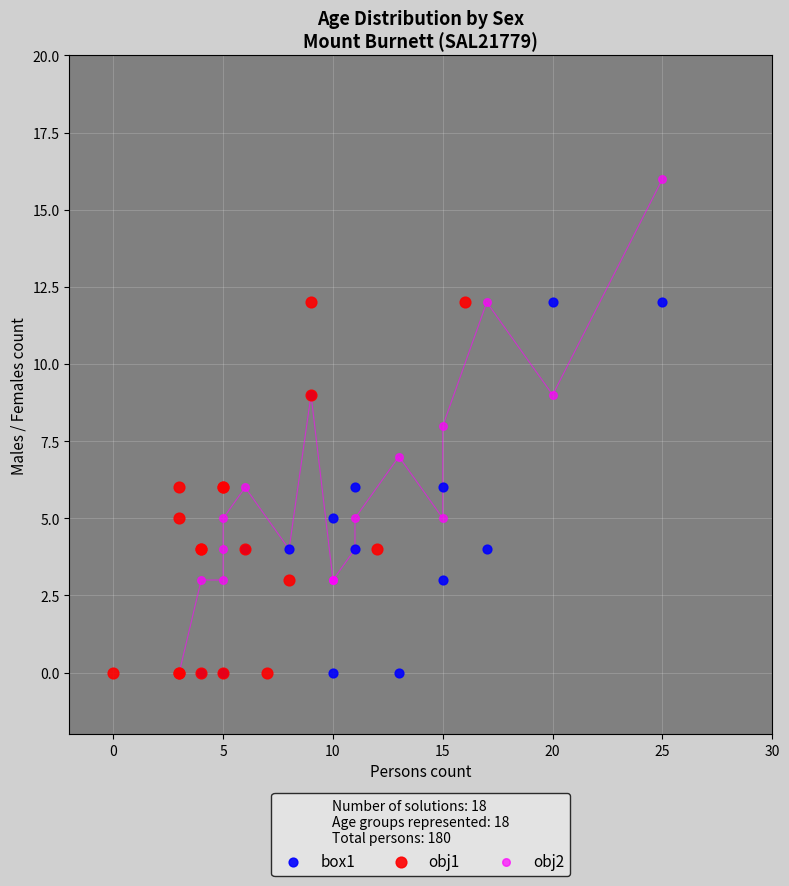

What are all the series names shown in the legend?

box1, obj1, obj2